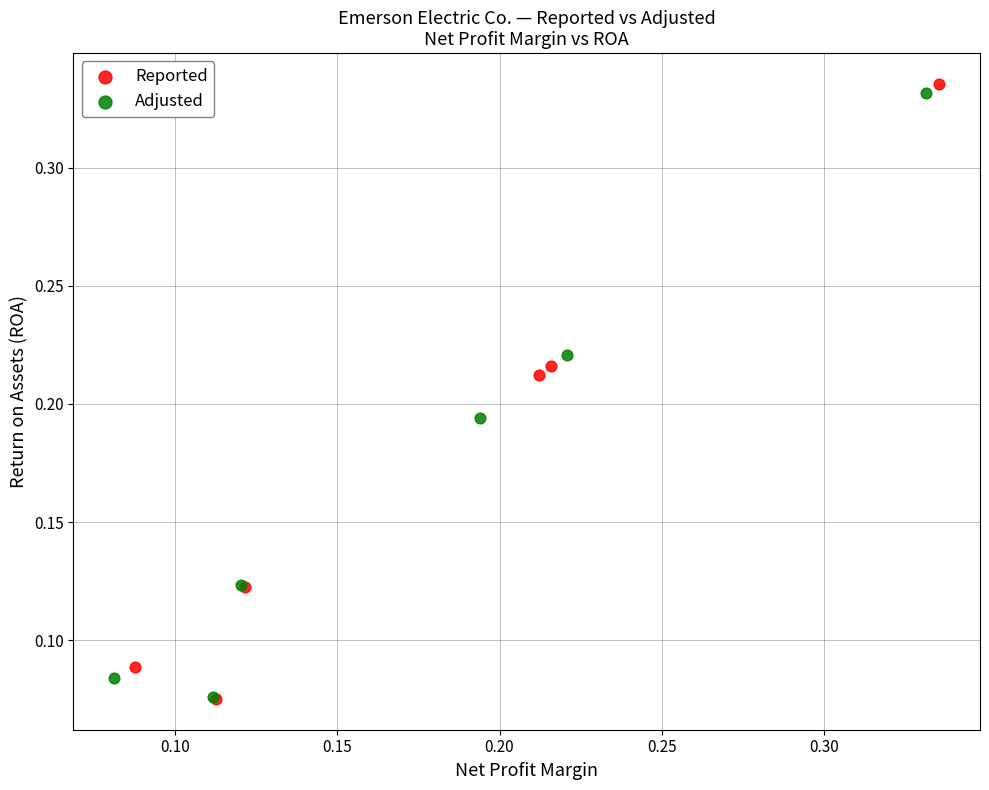

Which series contains the highest Y value?

Reported